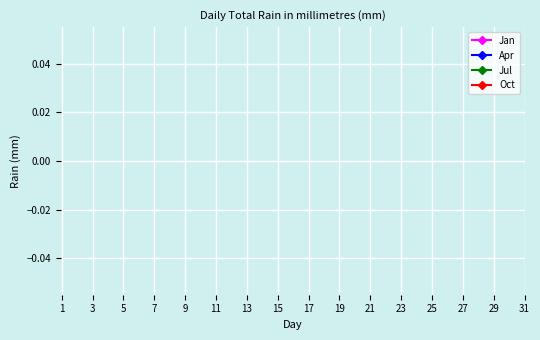

True or false: Oct has more than 2 interior local peaks.

False